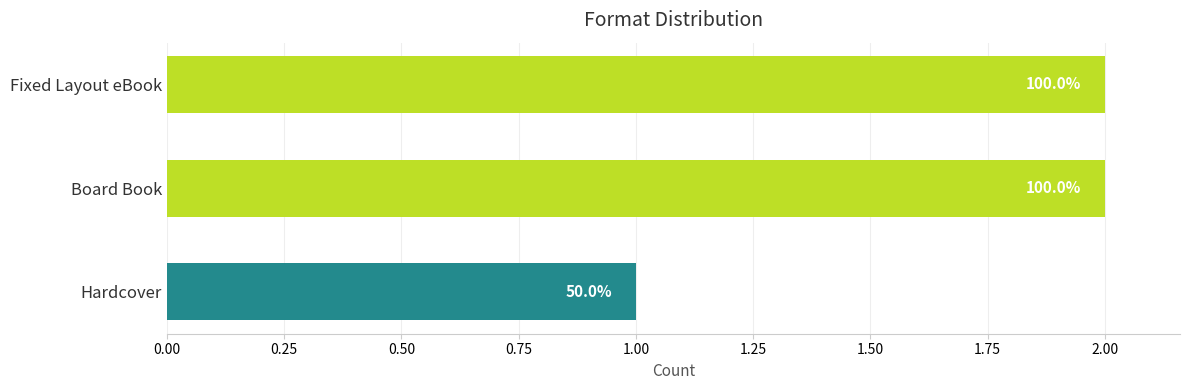

How many bars are there in total?

3